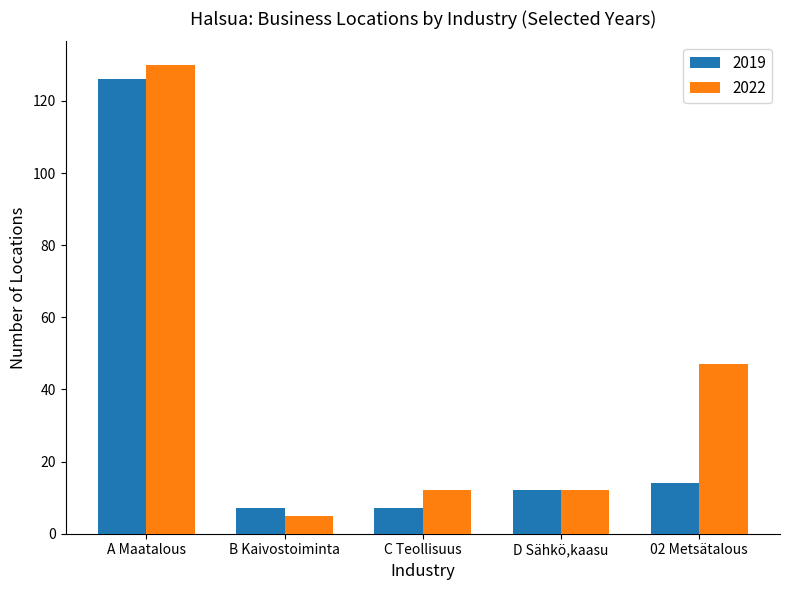

What is the difference between the second highest and minimum values in the 2022 series?

42